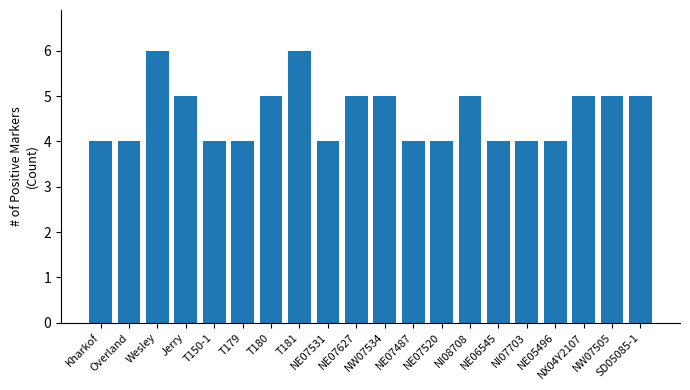

Is it true that the value at NW07505 is 5?

True